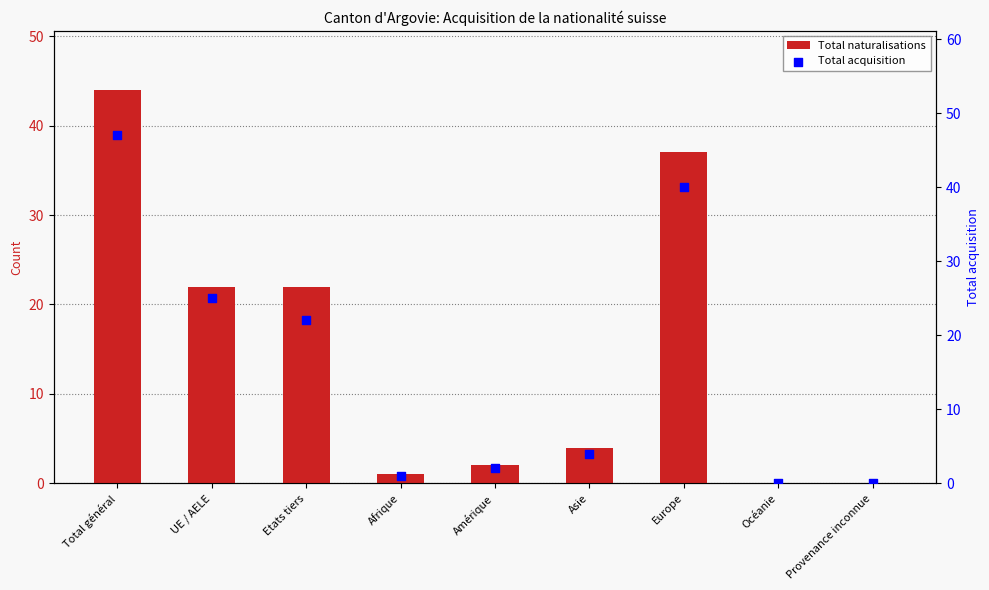

What are all the series names shown in the legend?

Total naturalisations, Total acquisition